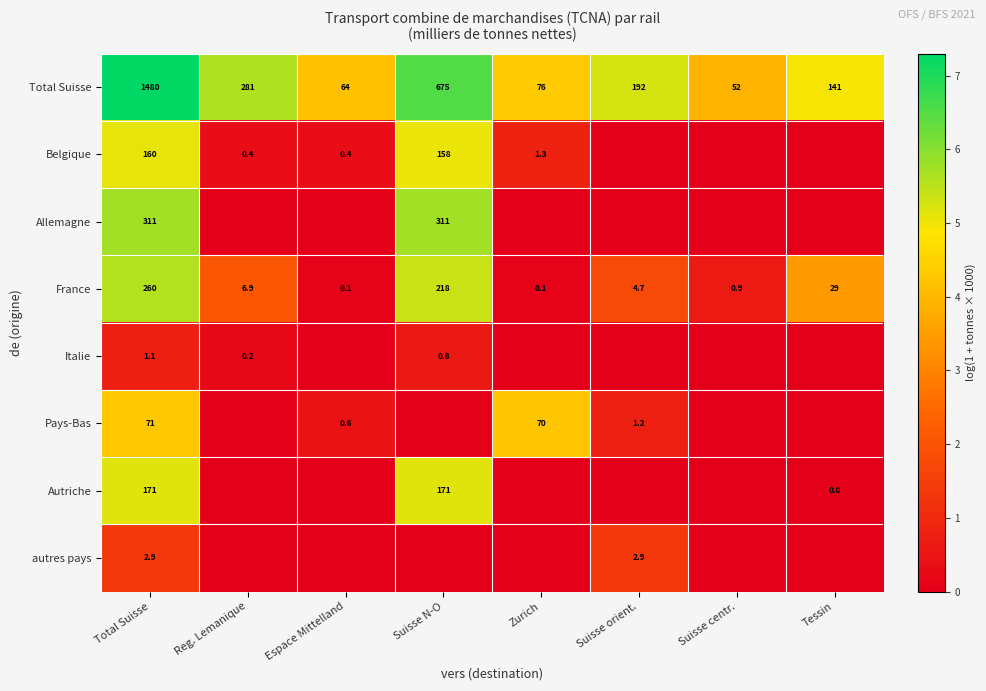

What is the sum of all Total Suisse values?

2961.0